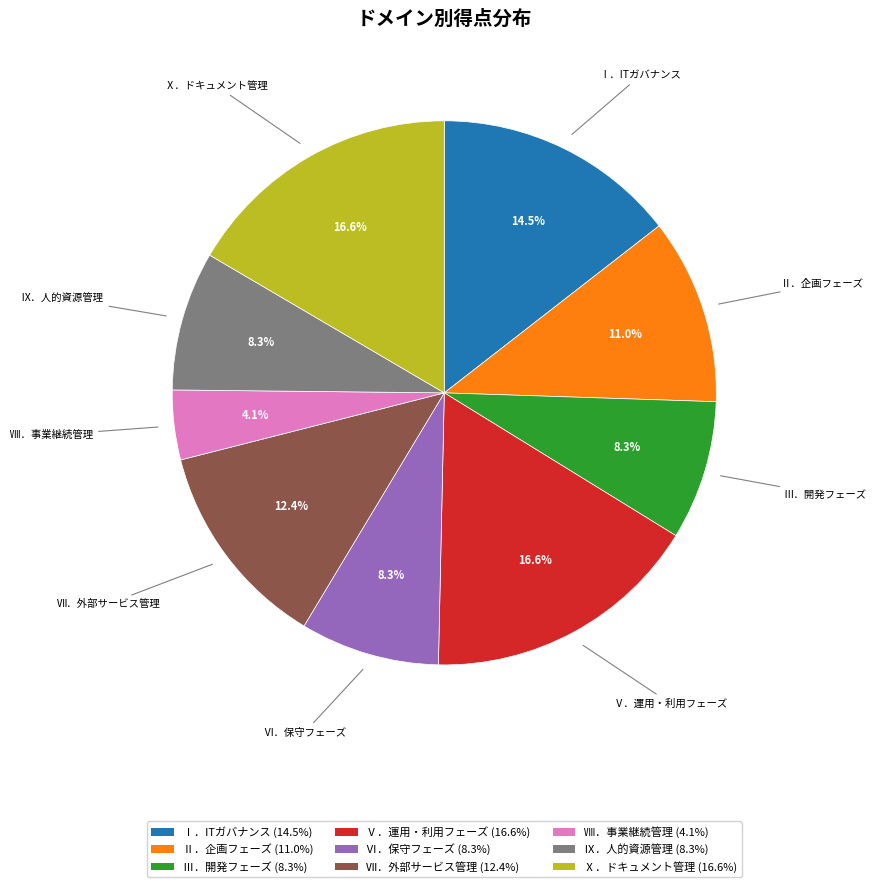

The Ⅶ．外部サービス管理 slice represents 12% of the pie. True or false?

True